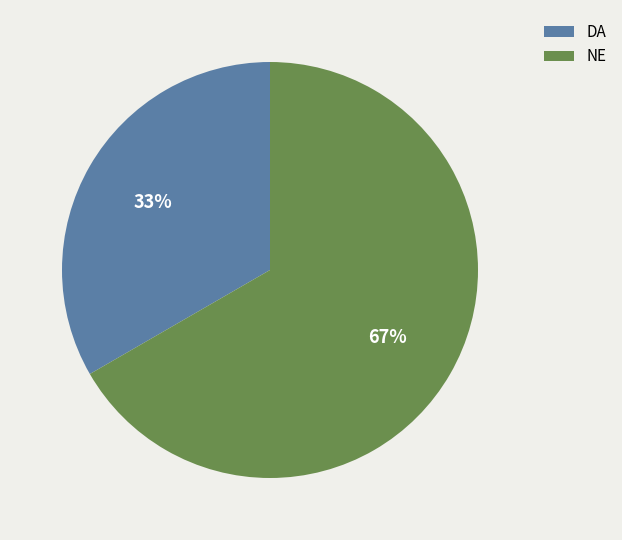

Is it true that NE is 67% of the pie?

True